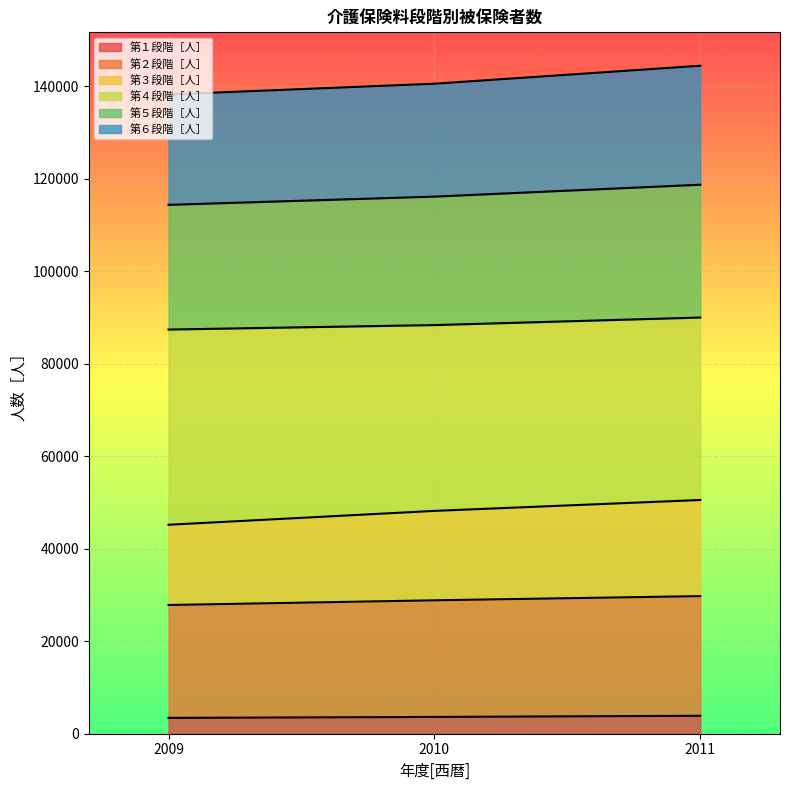

What is the maximum value for 第１段階［人］?

3883